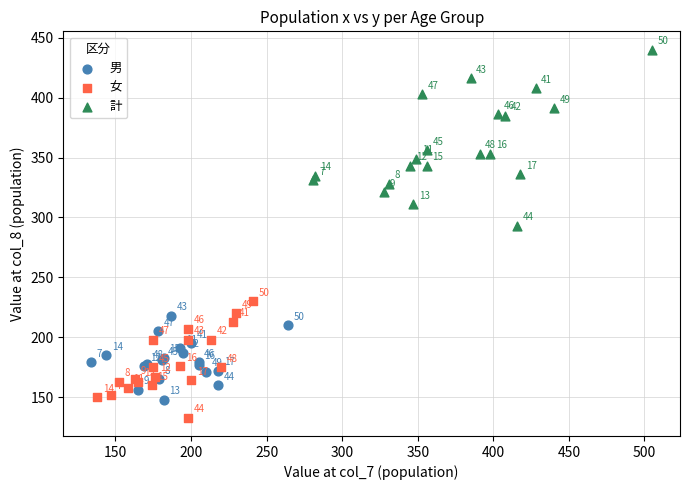

Which series contains the highest Y value?

計